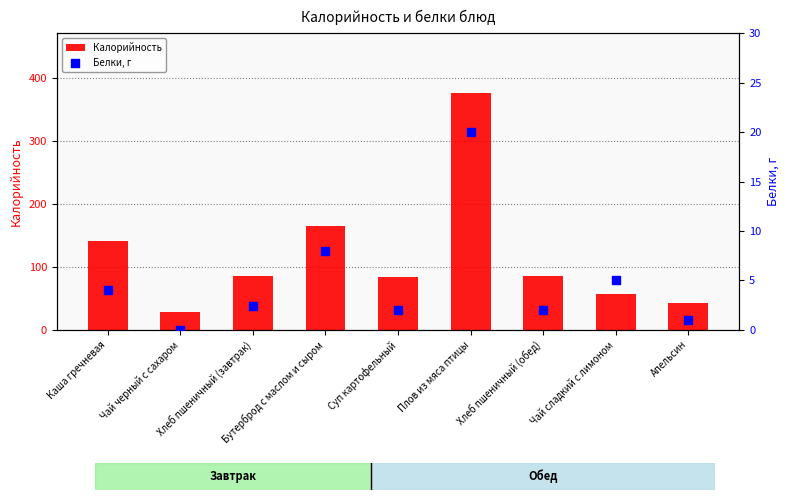

Which series reaches the maximum Y coordinate?

Калорийность